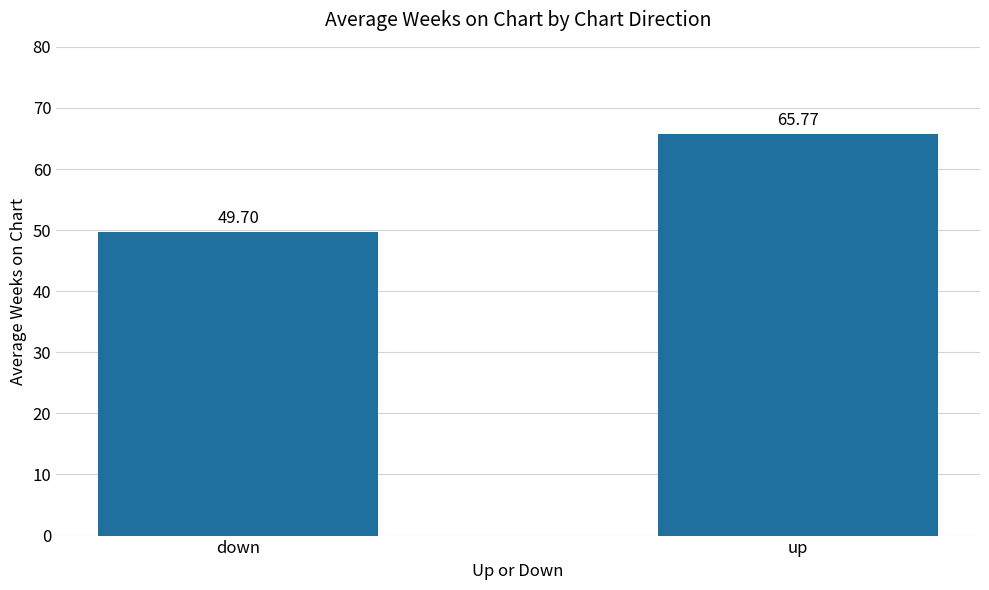

Which category has the lowest value across all series?

down